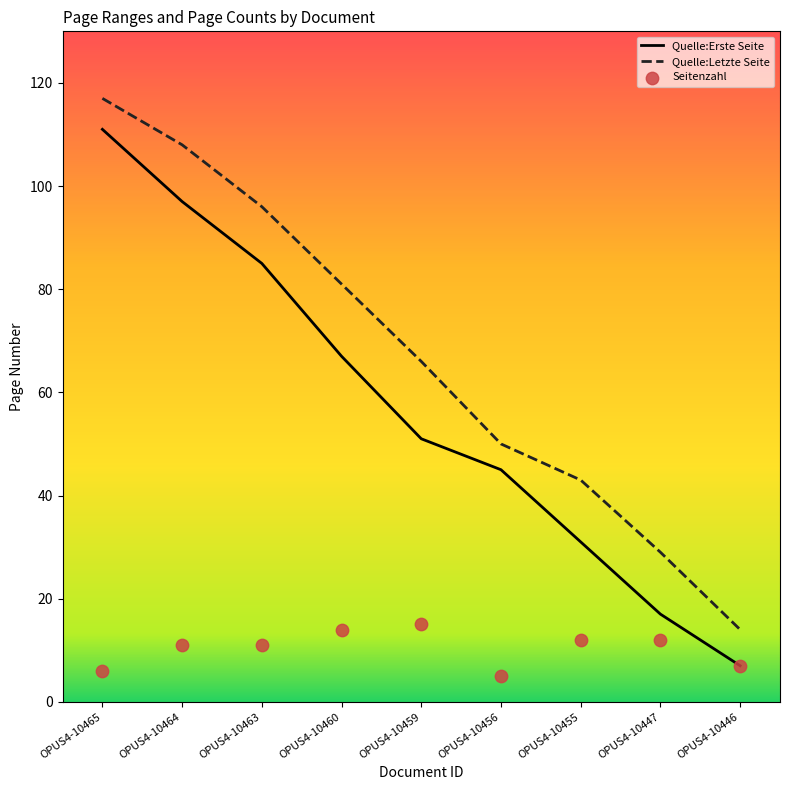

Is the value of Quelle:Erste Seite at OPUS4-10447 greater than the value of Quelle:Letzte Seite at OPUS4-10460?

No